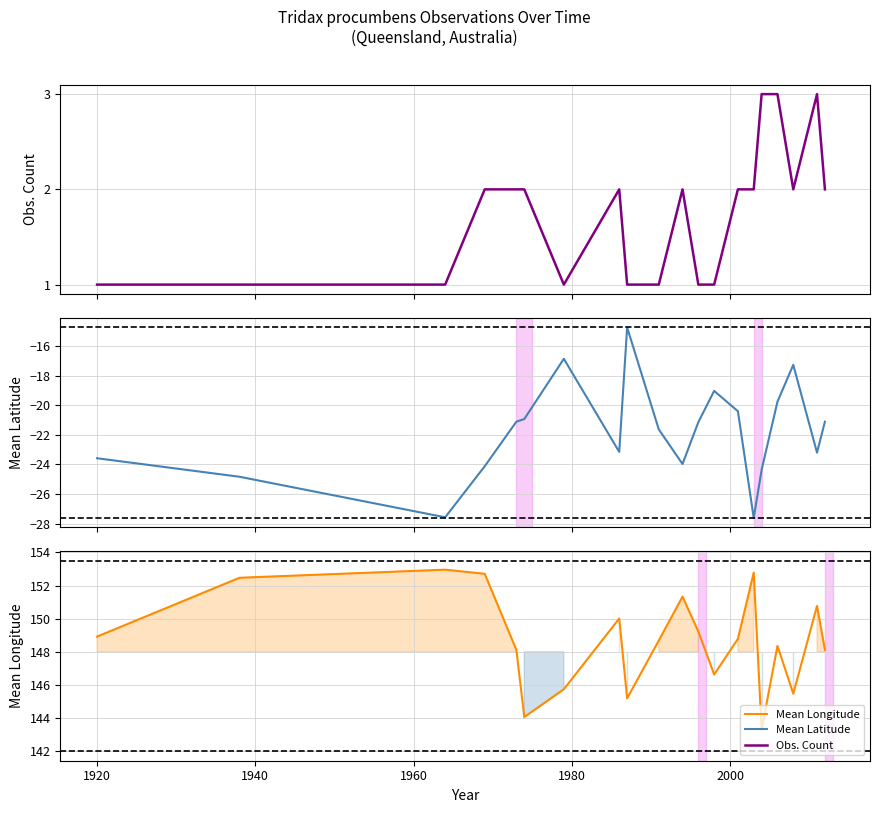

True or false: Mean Longitude has more than 2 points higher than both neighbors.

True